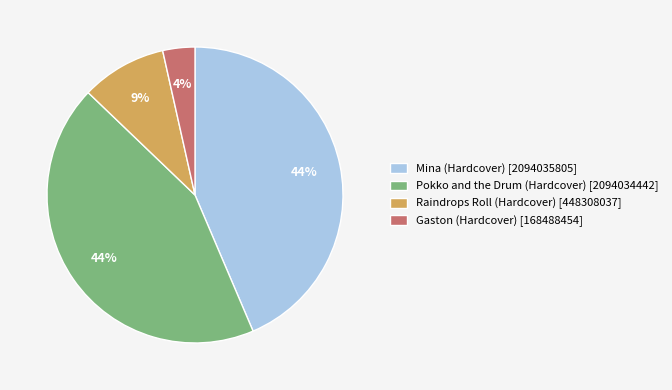

The Gaston (Hardcover) slice represents 18% of the pie. True or false?

False